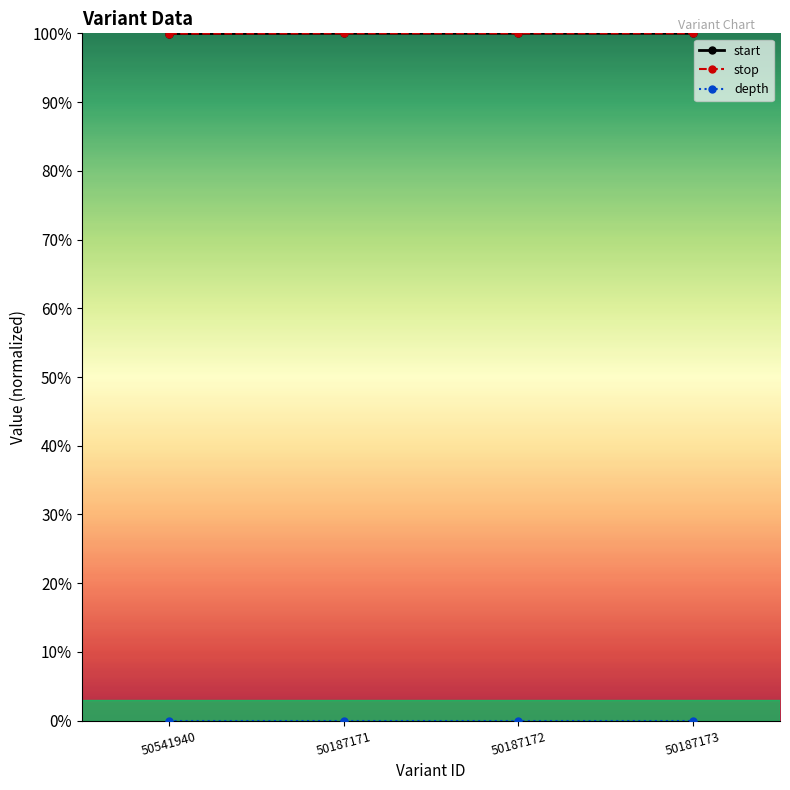

Is this an area chart (filled region under the line)?

No